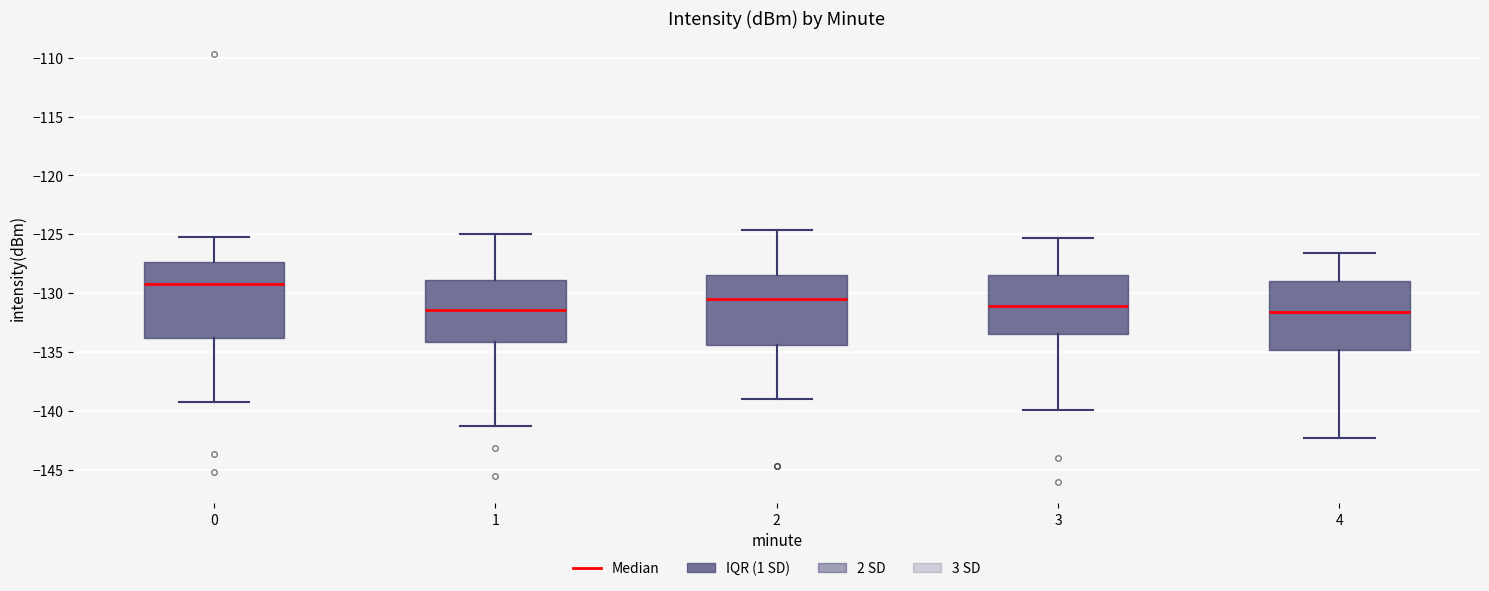

Where does the lower whisker of the box at x = 3 end on the y-axis? The values are not printed on the chart, so give them approximately, as read against the axis.

-140.0